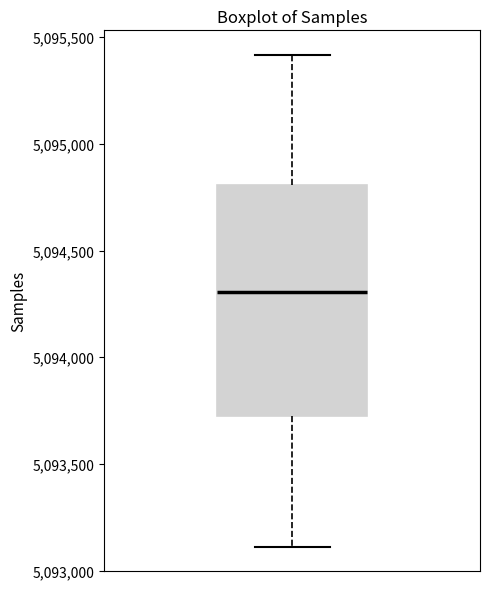

Transcribe this box plot: give where the median line is, the range the box spans, and where the two whiskers end, as read against the y-axis. The values are not printed on the chart, so give them approximately, as read against the axis.

median 5094300, box 5093700 to 5094800, whiskers 5093100 to 5095400